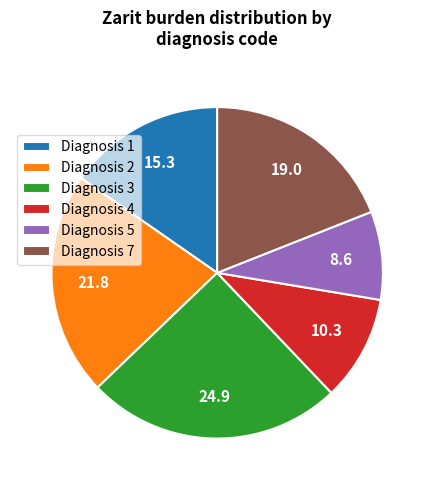

Rank the categories by value from highest to lowest.

Diagnosis 3, Diagnosis 2, Diagnosis 7, Diagnosis 1, Diagnosis 4, Diagnosis 5